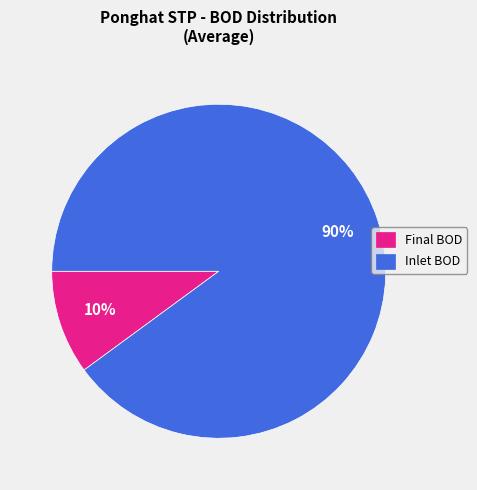

Rank the categories by value from lowest to highest.

Final BOD, Inlet BOD